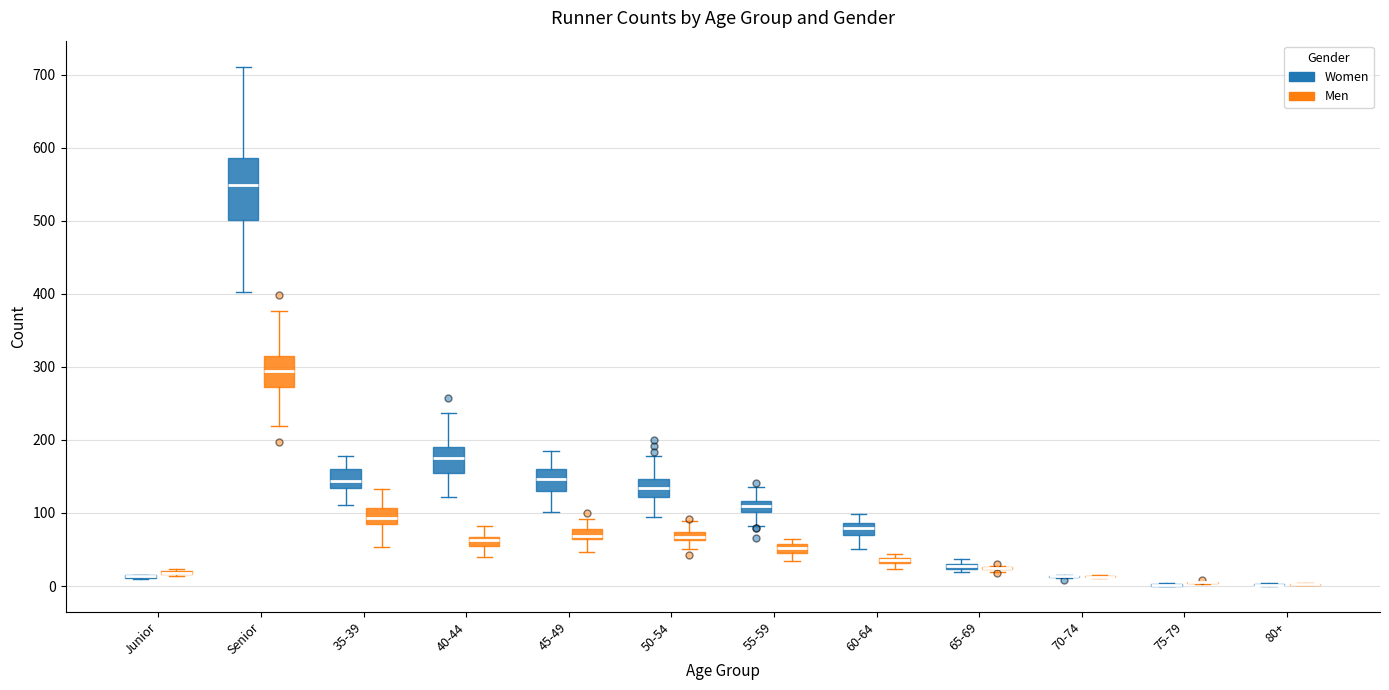

Where does the median line of the box for Senior (Men) sit on the y-axis? The values are not printed on the chart, so give them approximately, as read against the axis.

290